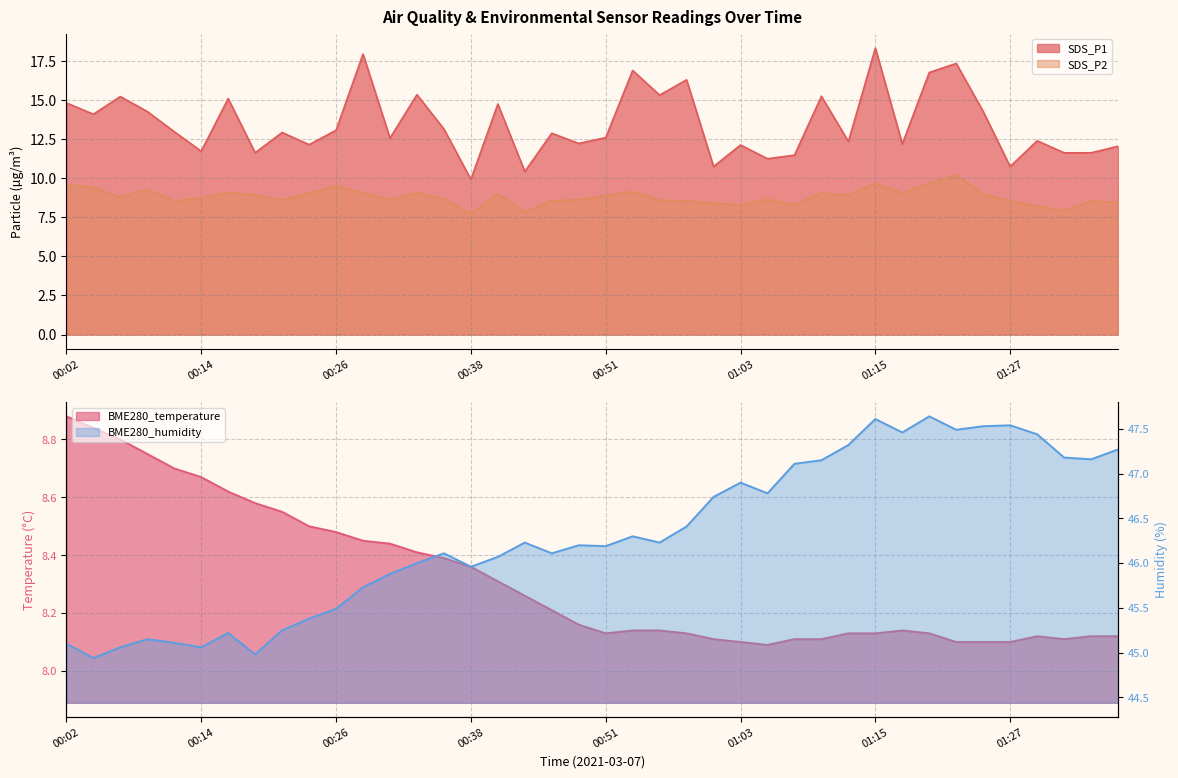

True or false: BME280_humidity and BME280_temperature cross at least once.

False